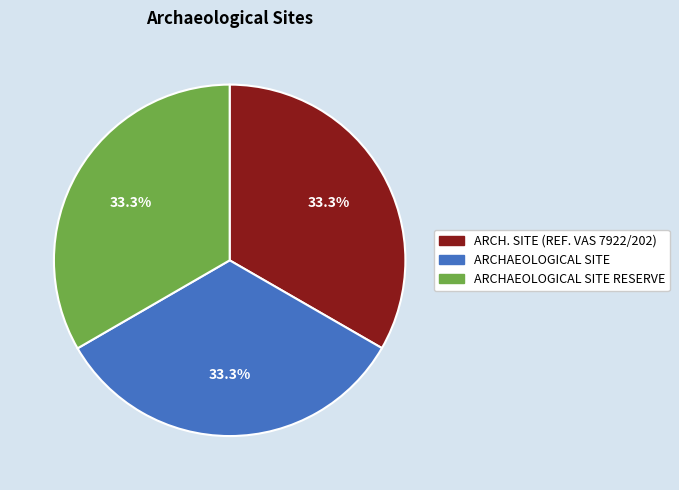

Combined, what portion of the pie is ARCH. SITE (REF. VAS 7922/202) and ARCHAEOLOGICAL SITE?

66.7%